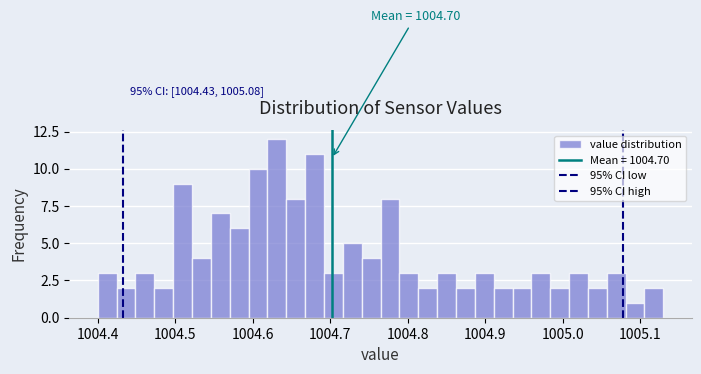

Read against the x-axis, roughly where is the centre of the tallest bar?

1004.63